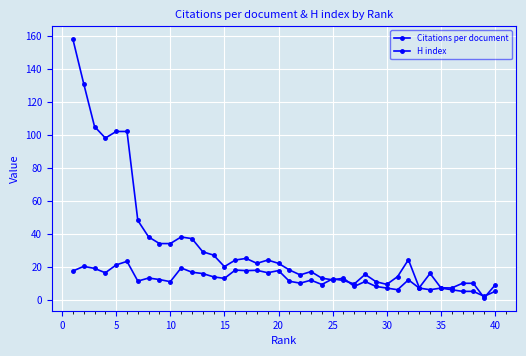

True or false: Citations per document and H index intersect in this chart.

True